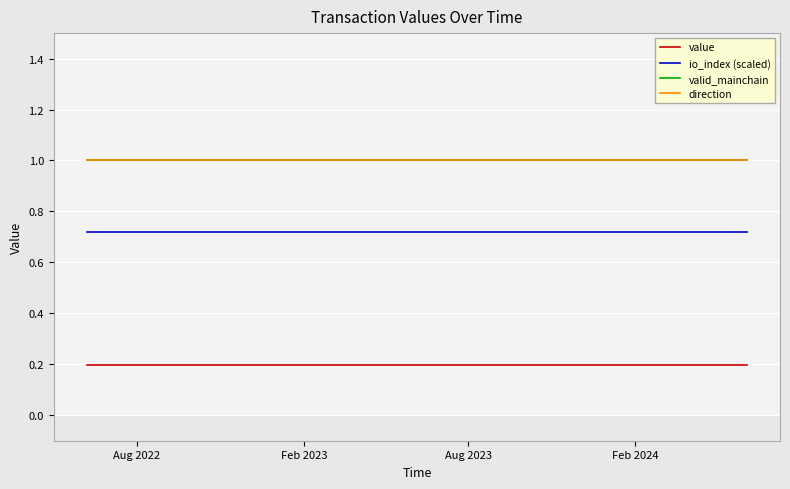

Does the chart display data point markers on the line(s)?

No